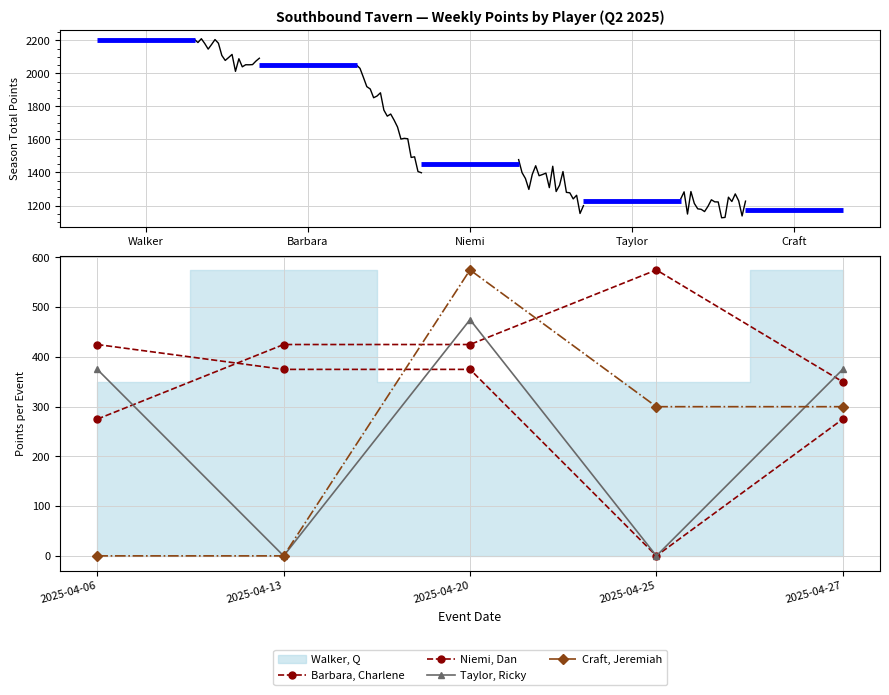

The value of Taylor, Ricky at Craft is 658. True or false?

False